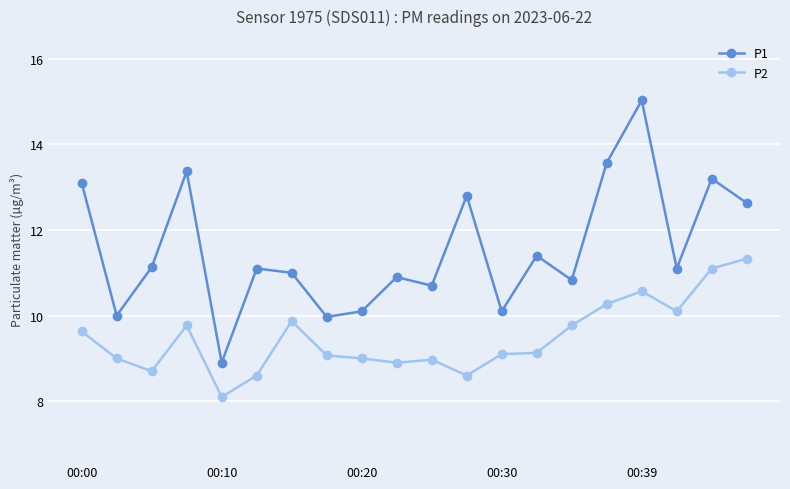

At how many categories does at least one series exceed 8?

20